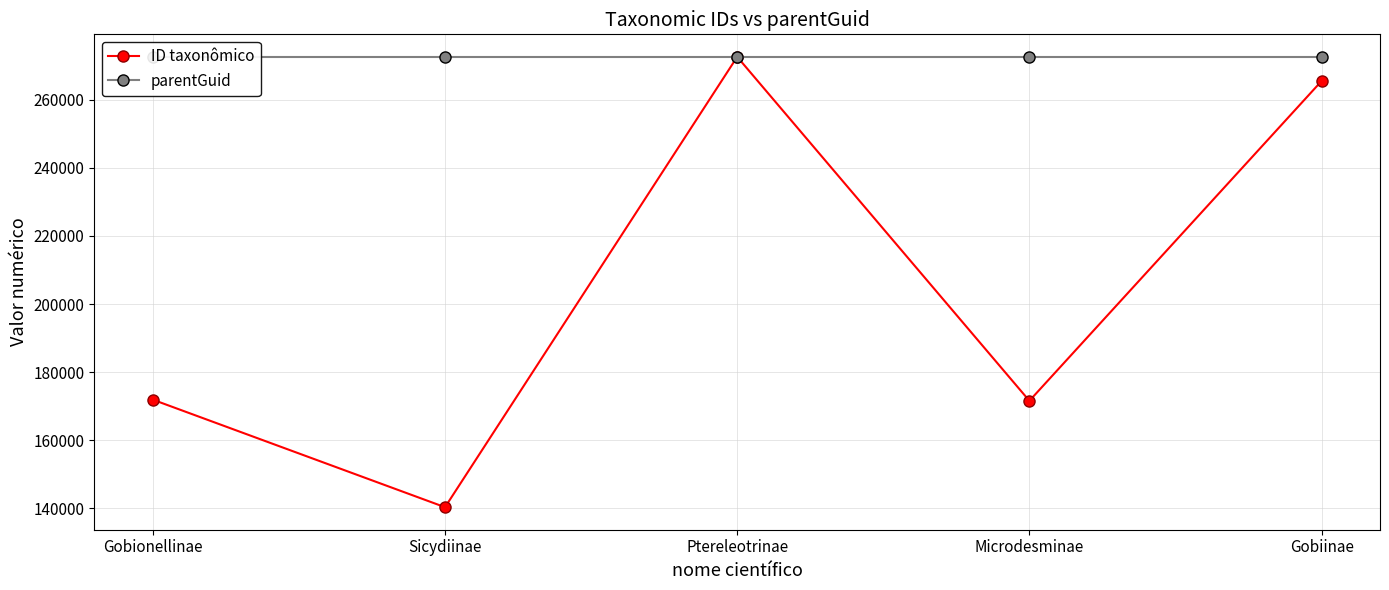

Is the value of ID taxonômico at Microdesminae greater than the value of parentGuid at Ptereleotrinae?

No